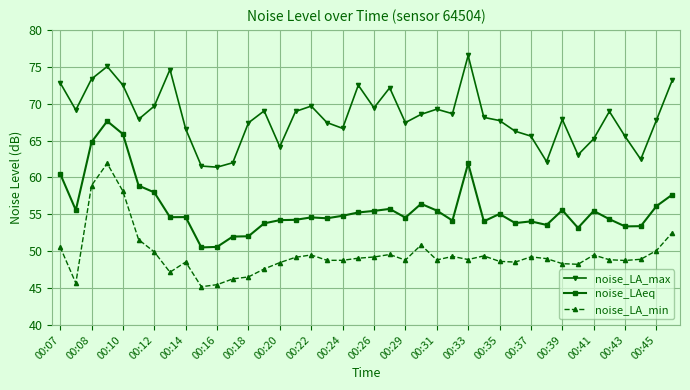

What is the lowest value of the noise_LA_min series?

45.2